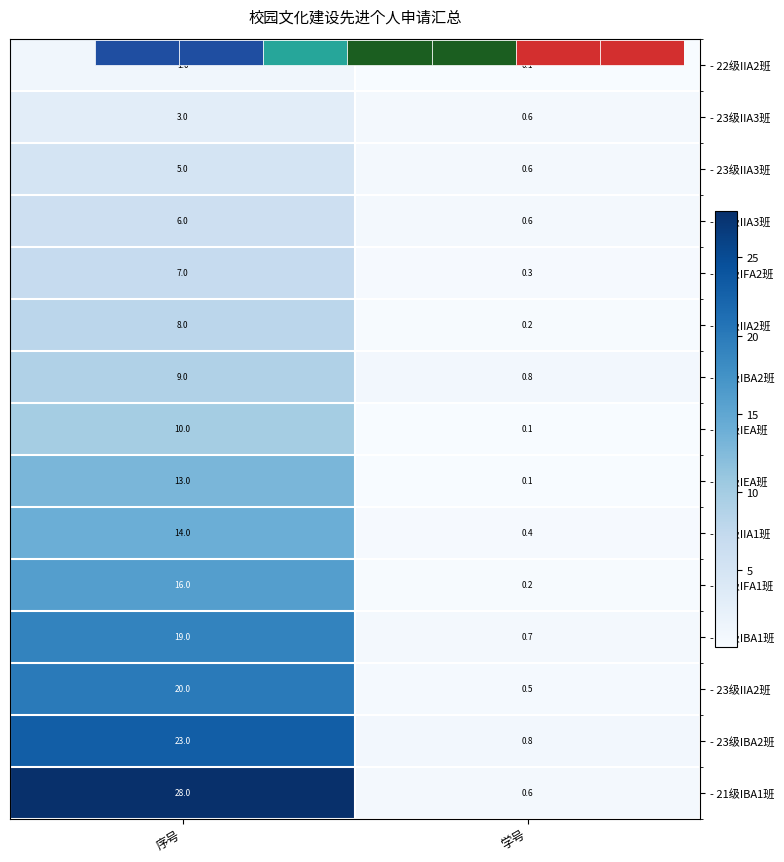

What is the spread (max minus min) of values at 序号?

27.0